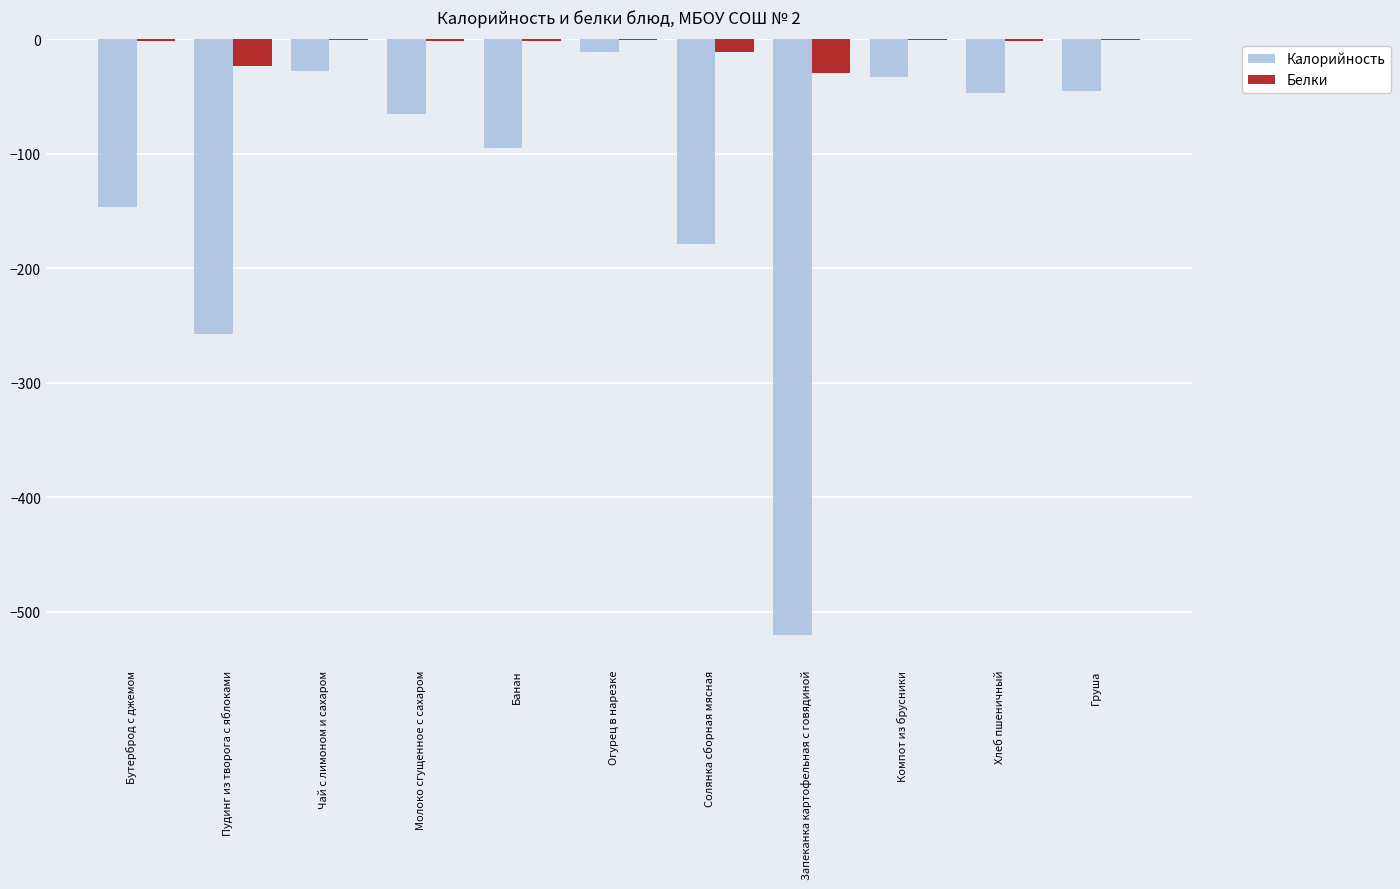

What is the highest value of the Калорийность series?

-11.3